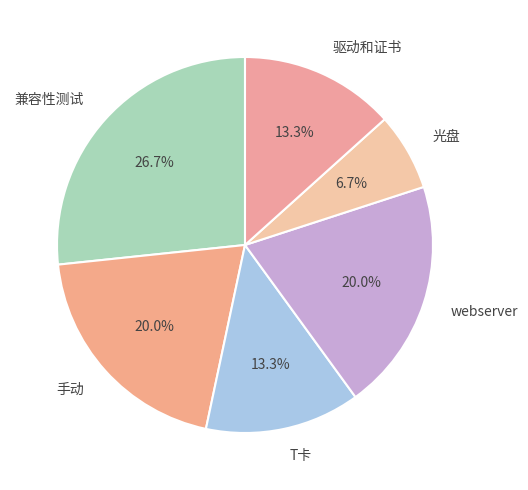

To the nearest percent, what is the difference between the largest and smallest slice percentages?

20%